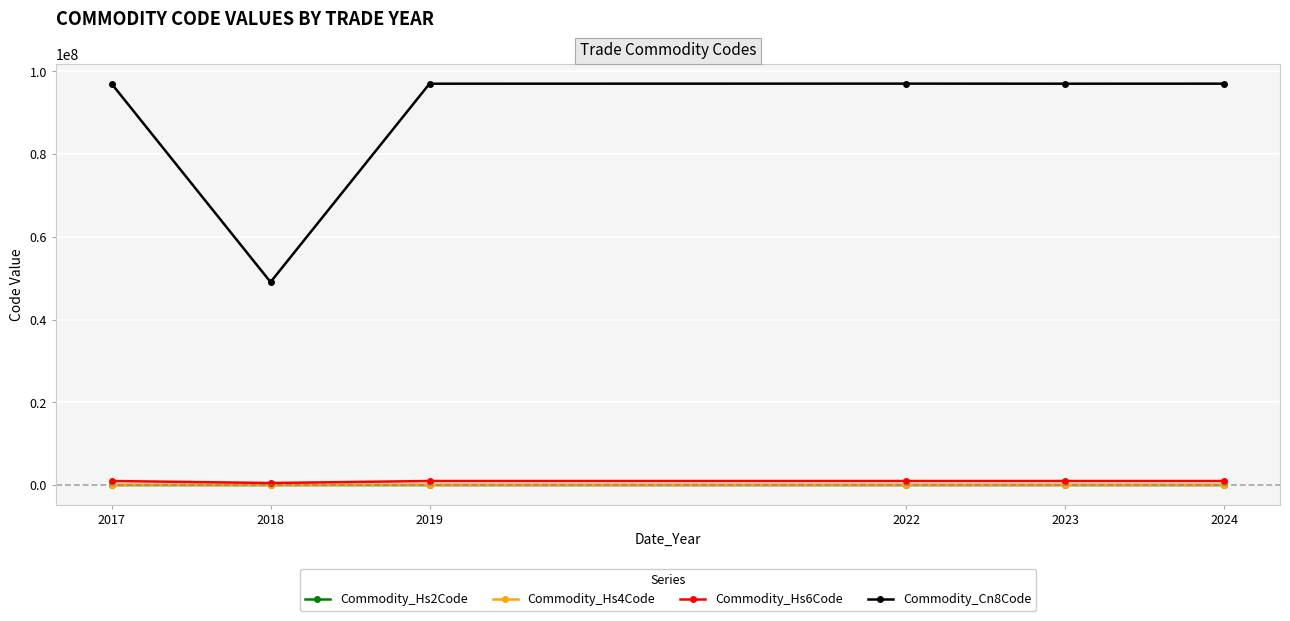

How many lines are shown in the chart?

4